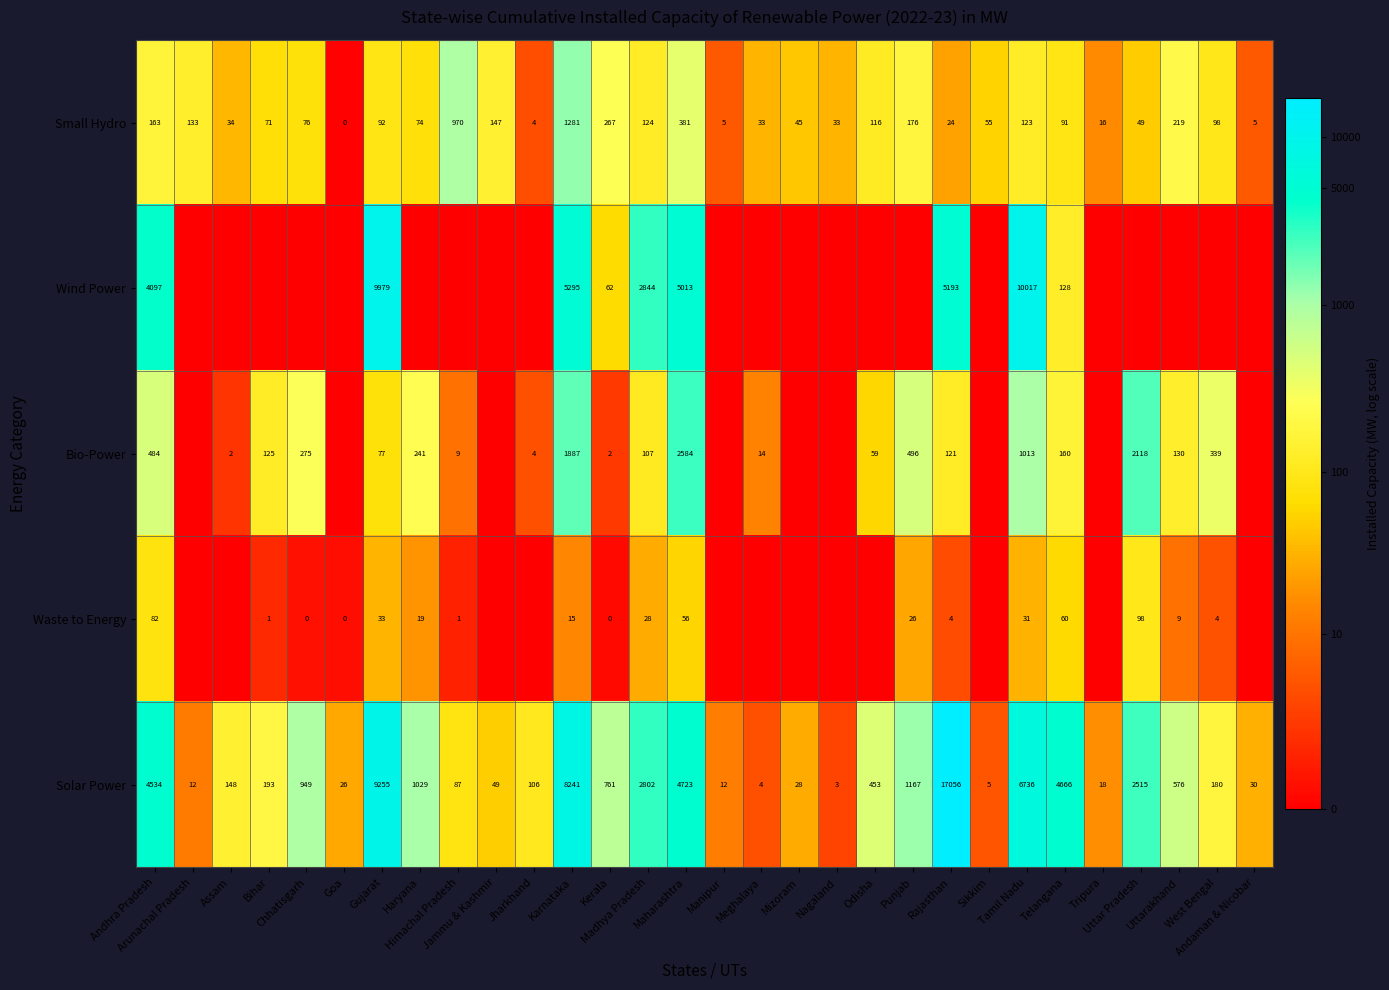

The value of Waste to Energy at Punjab is 5.2. True or false?

False